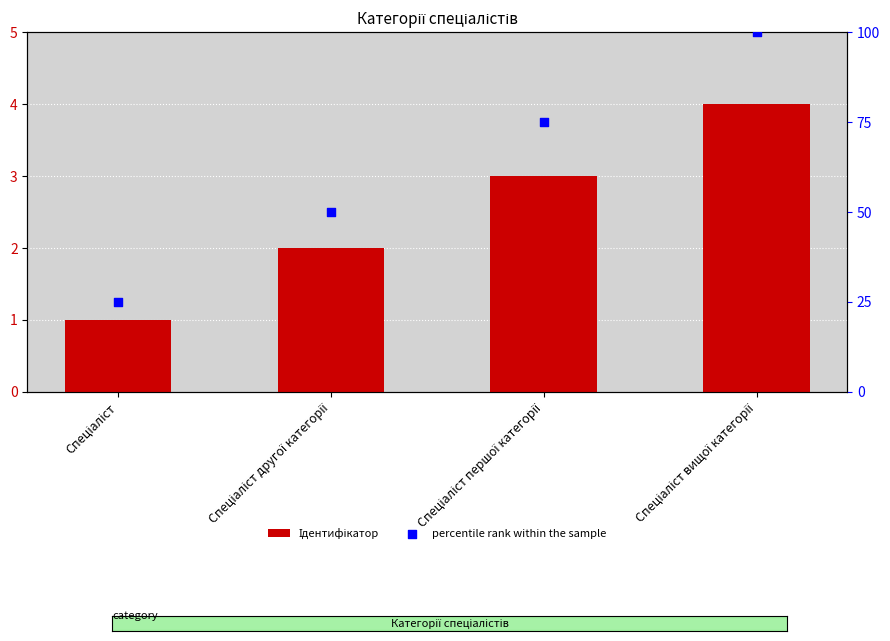

Which series contains the highest Y value?

percentile rank within the sample